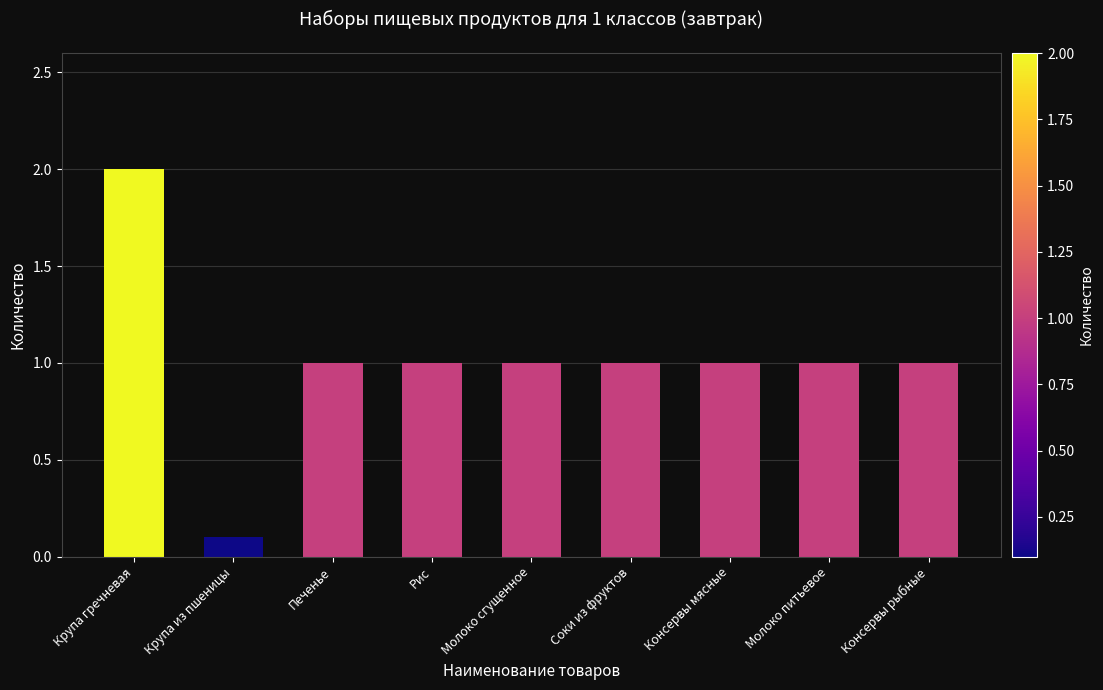

What is the sum of the values at Печенье and Рис?

2.0